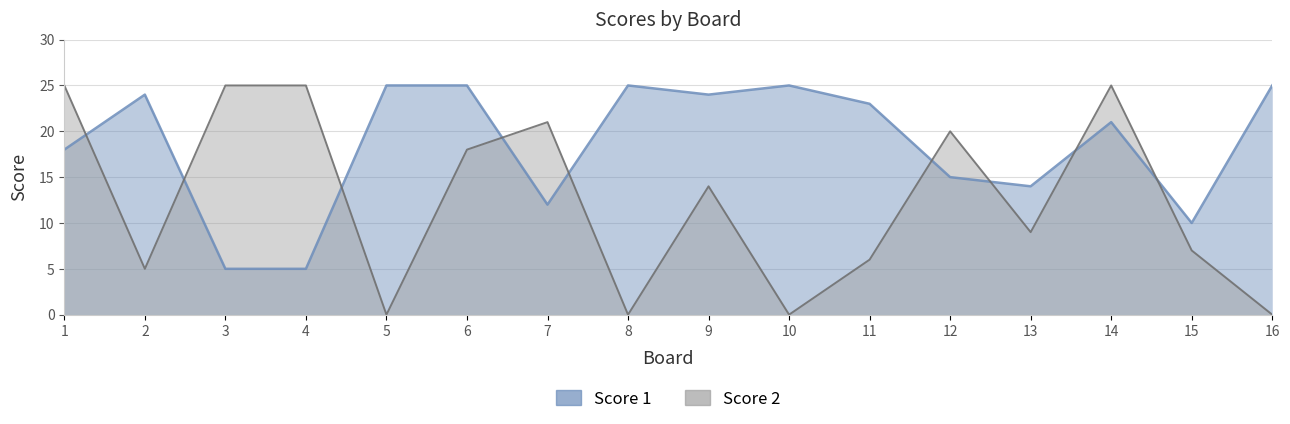

Which category has the lowest value in the Score 2 series?

5